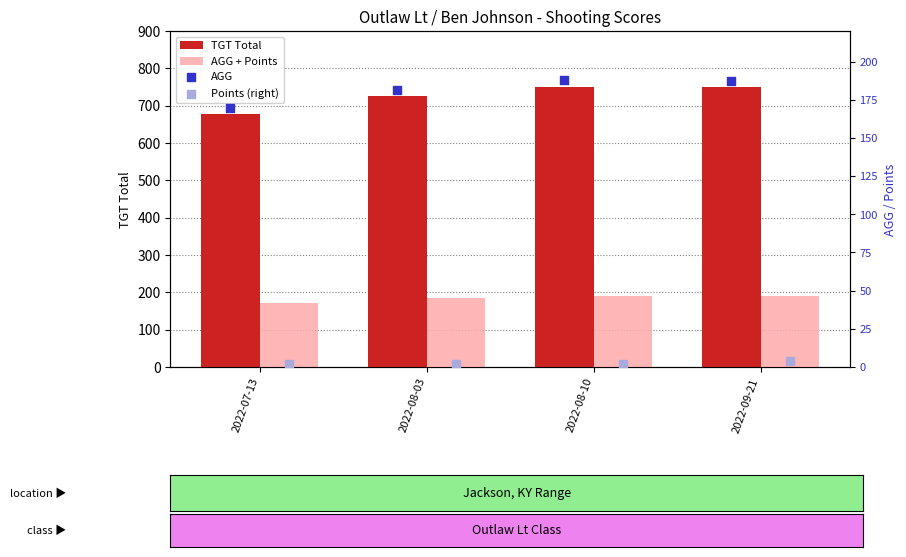

Which series contains the lowest Y value?

Points (right)